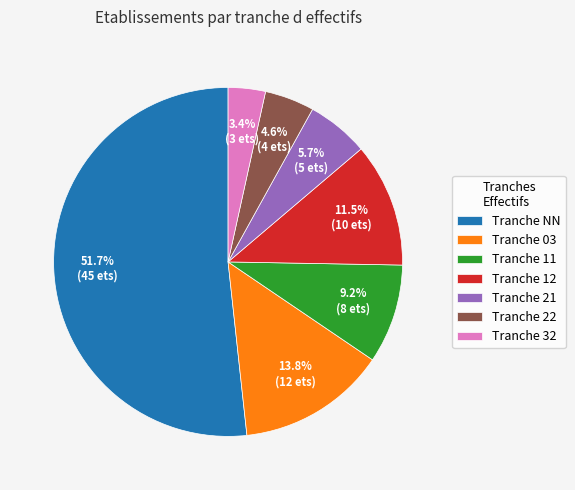

What is the smallest slice in the pie chart?

Tranche 32